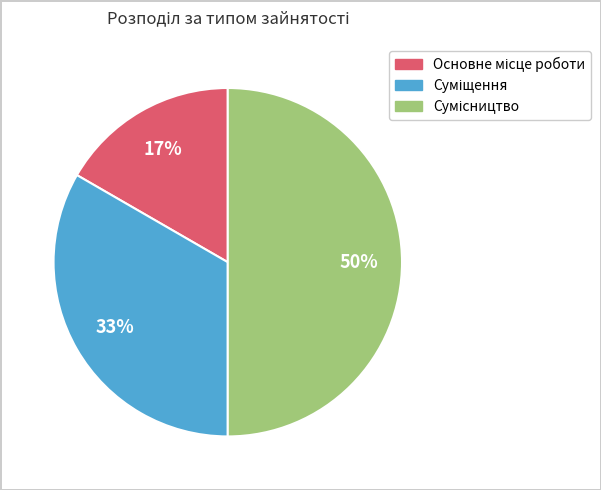

To the nearest percent, what is the difference between the largest and smallest slice percentages?

33%